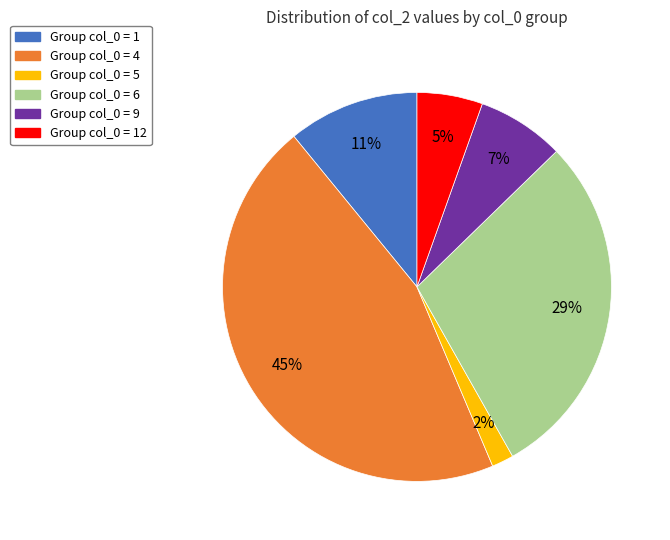

To the nearest percent, what is the average slice percentage?

17%